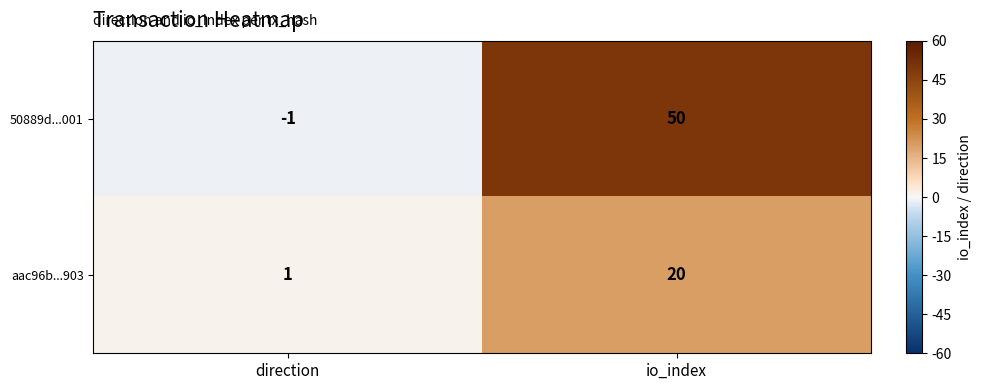

What is the smallest value displayed?

-1